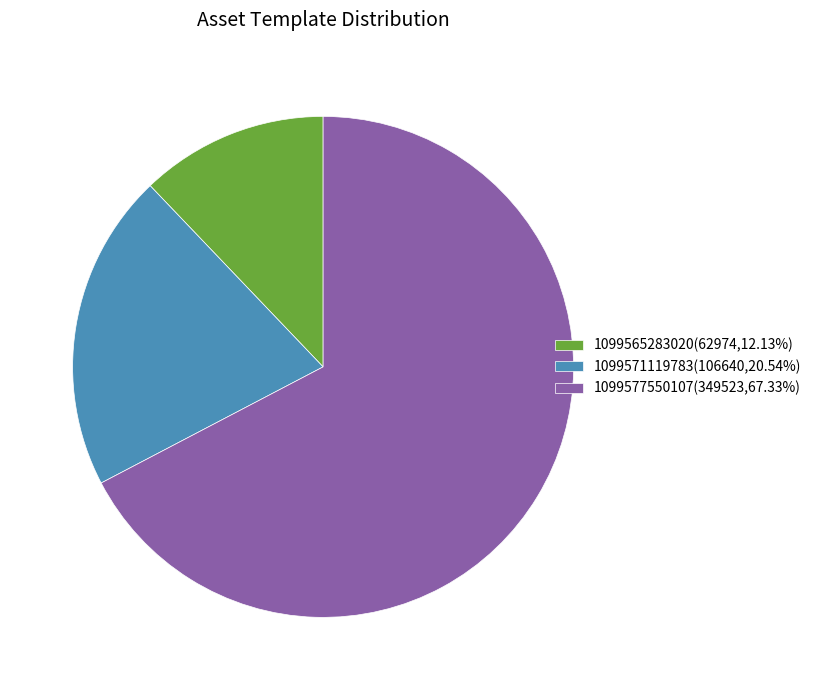

Is the sum of 1099565283020(62974,12.13%) and 1099571119783(106640,20.54%) greater than half?

No